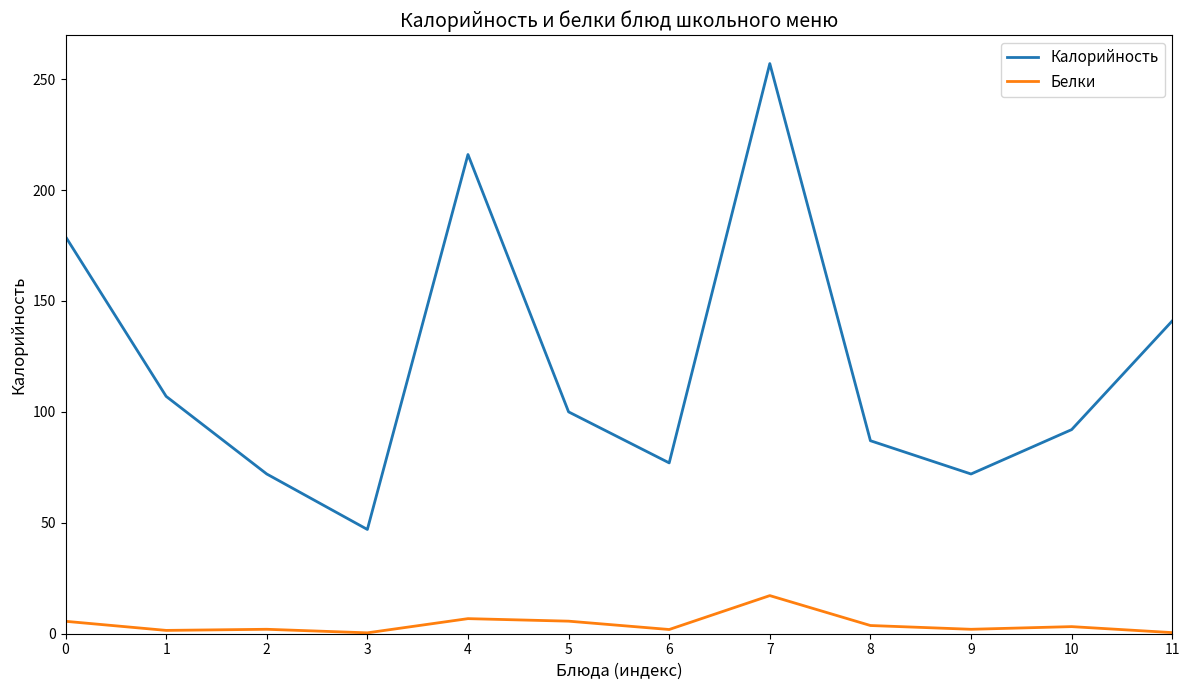

What is the sum of the Калорийность values at 11 and 7?

398.0